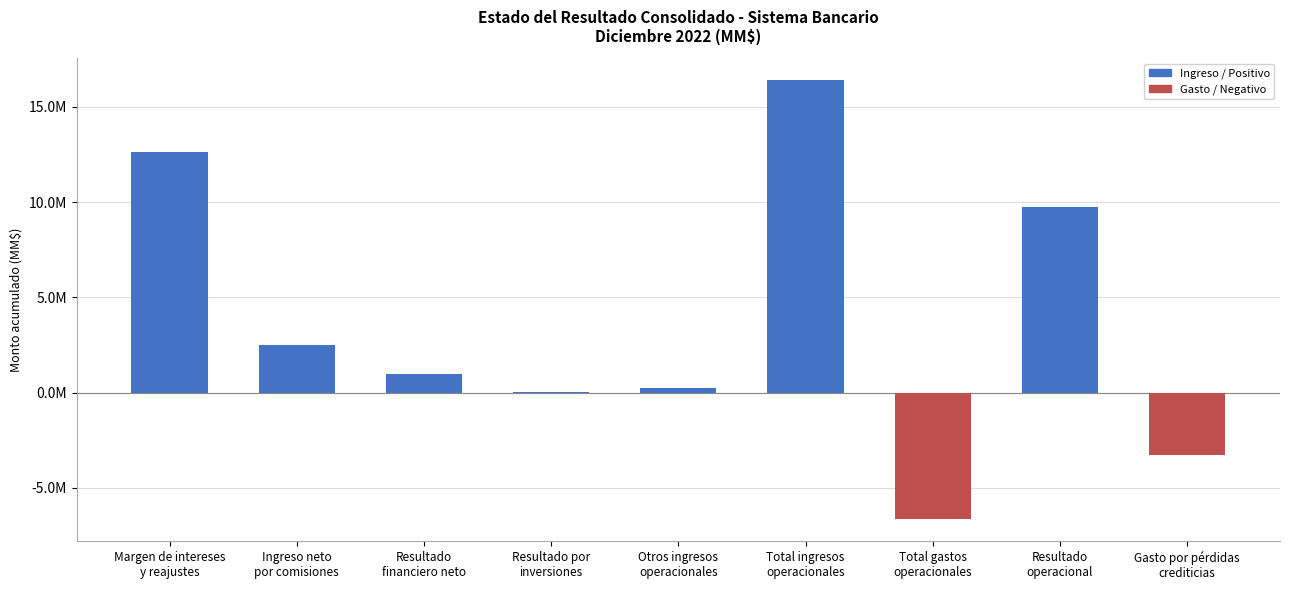

Which category has the lowest value across all series?

Total gastos
operacionales